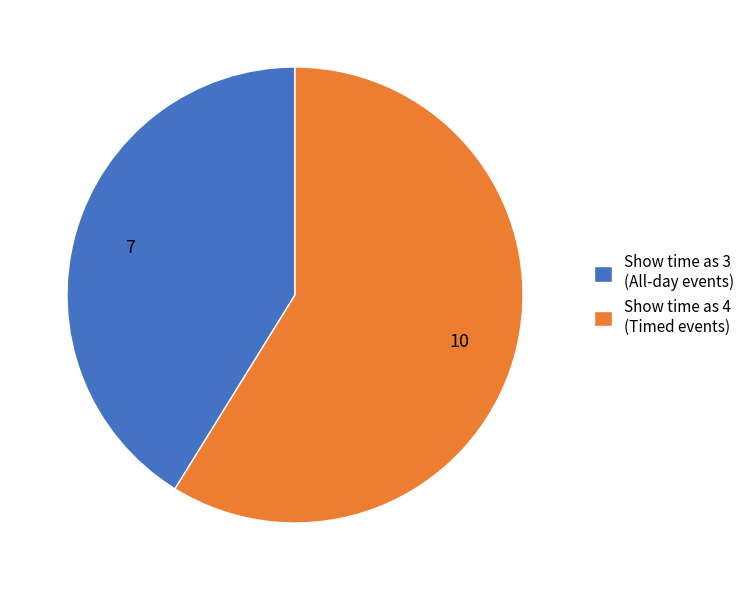

True or false: Show time as 3 (All-day events) accounts for 34% of the total.

False